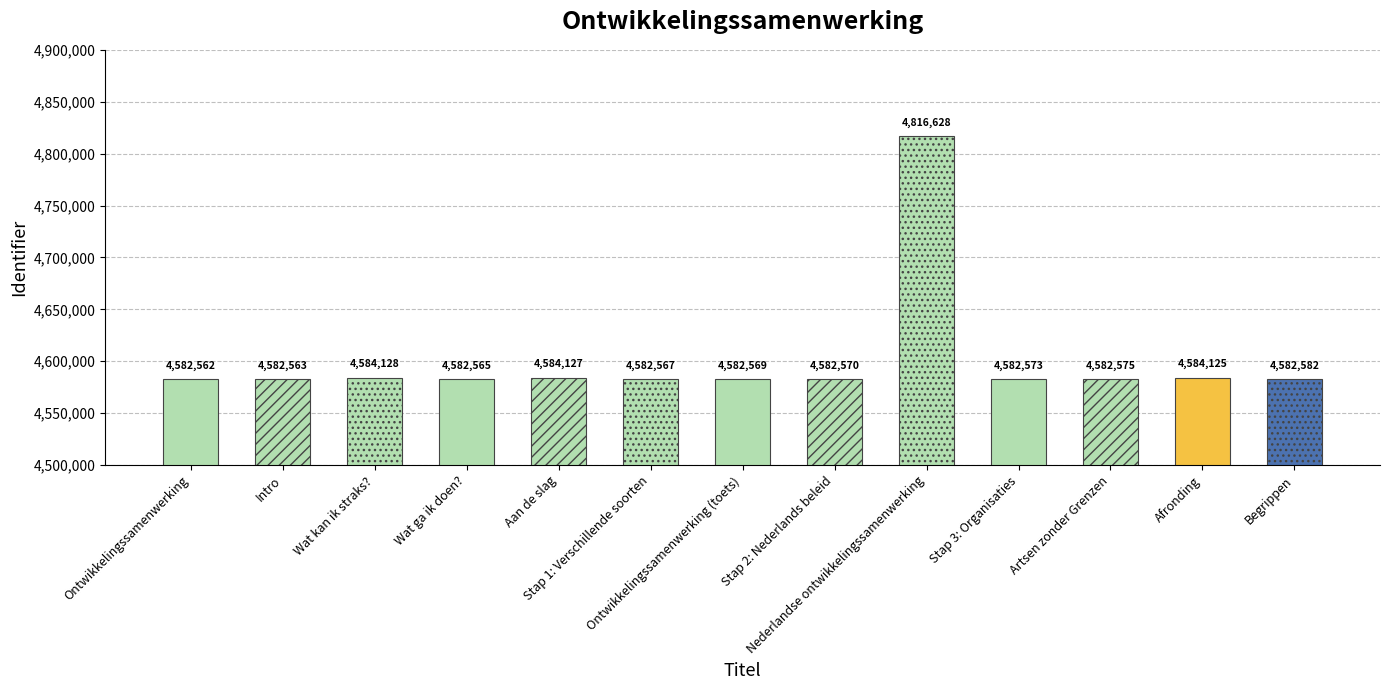

Is it true that the value at Intro is 4582563?

True